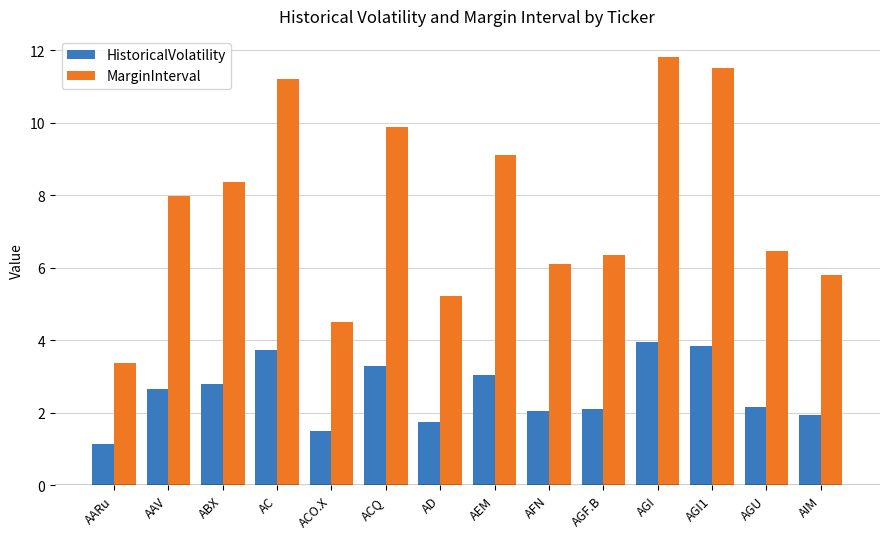

What is the sum of all MarginInterval values?

107.6